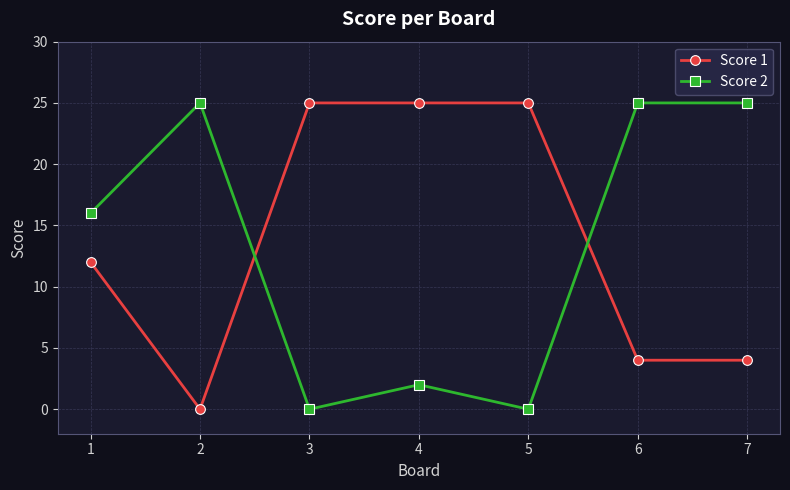

Is it true that Score 2 equals 0 at 3?

True